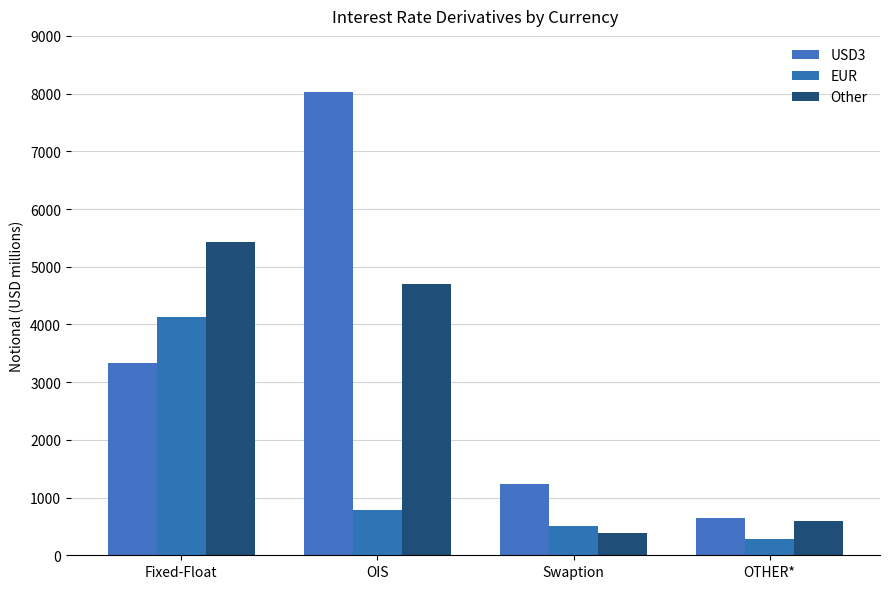

What position from the right is Fixed-Float?

4